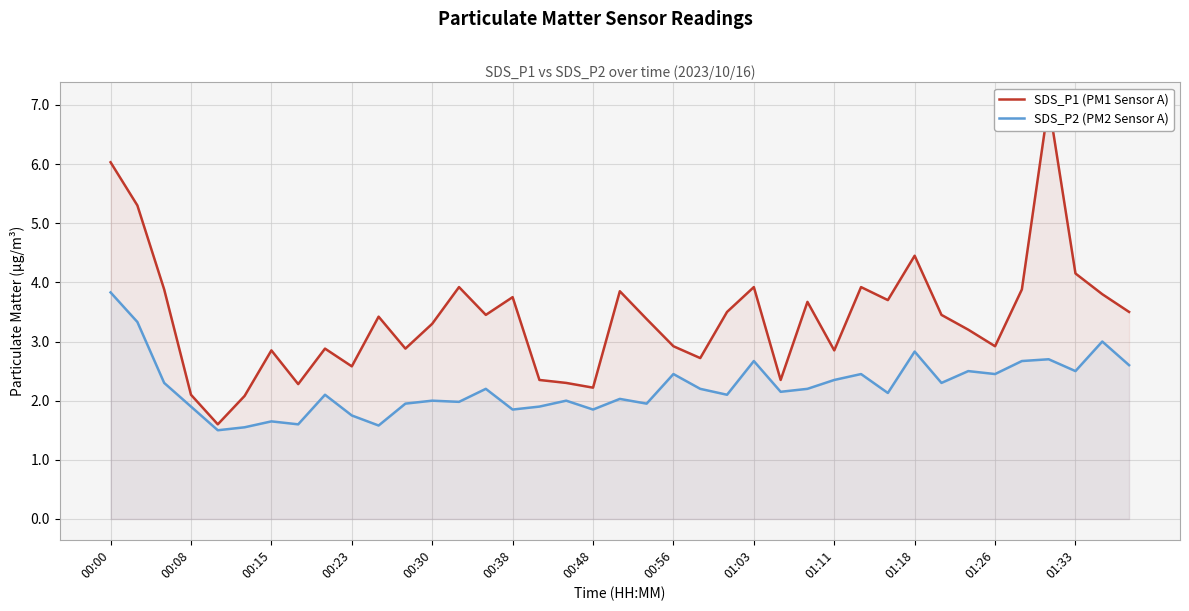

The value of SDS_P2 (PM2 Sensor A) at 01:03 is 4.2. True or false?

False